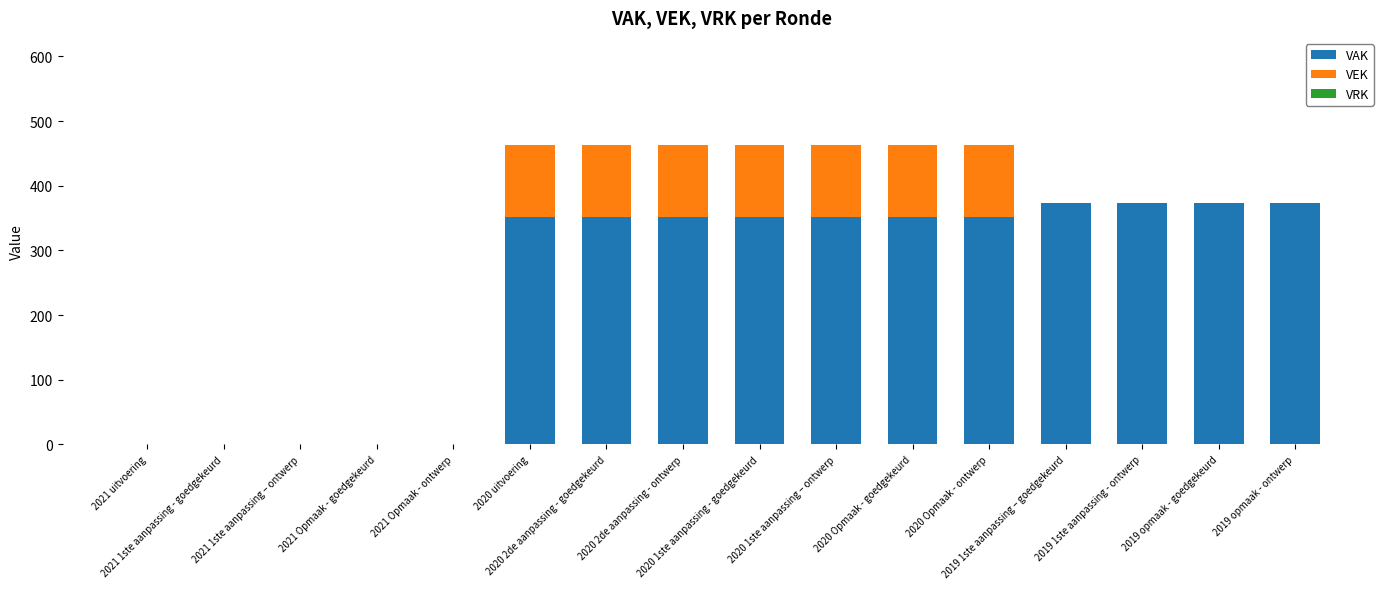

What is the highest value of the VAK series?

373